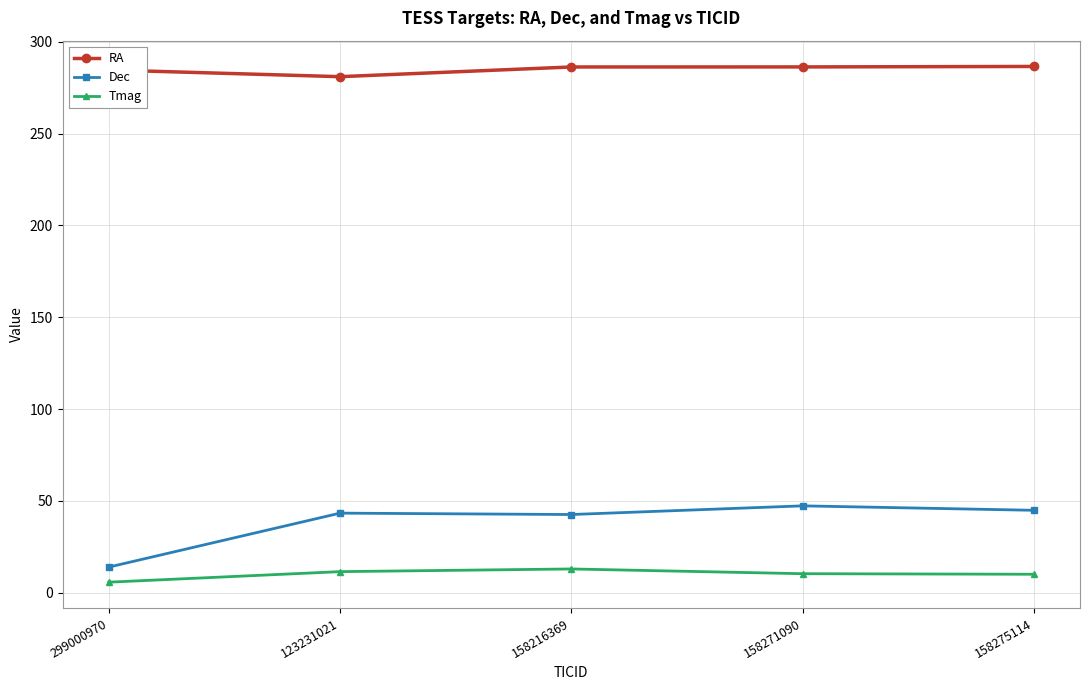

What is the difference between the second highest and second lowest values in the Dec series?

2.3